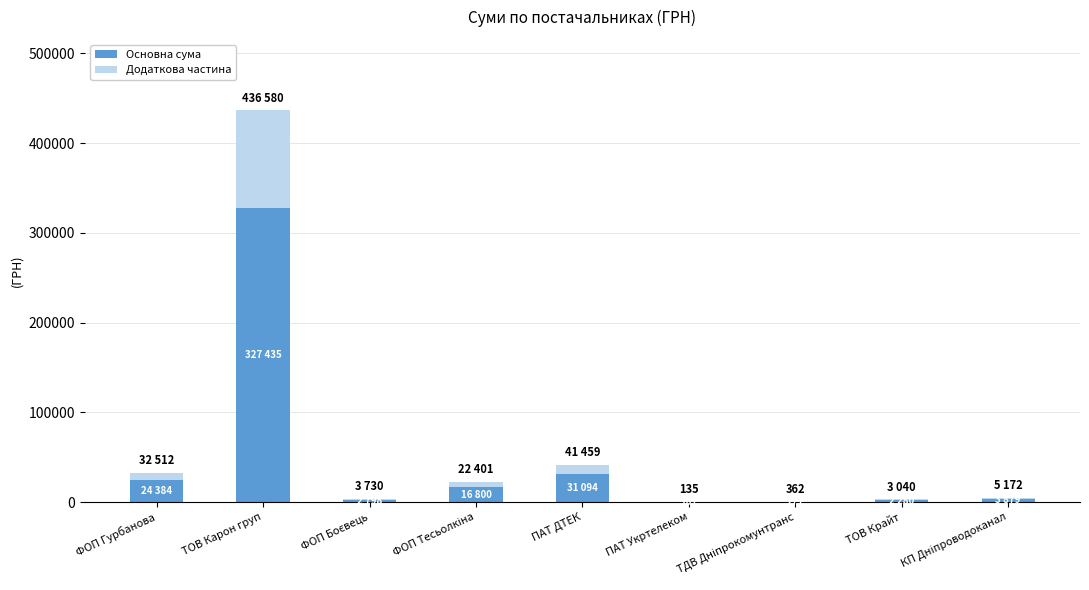

At which label does Основна сума reach its peak?

ТОВ Карон груп